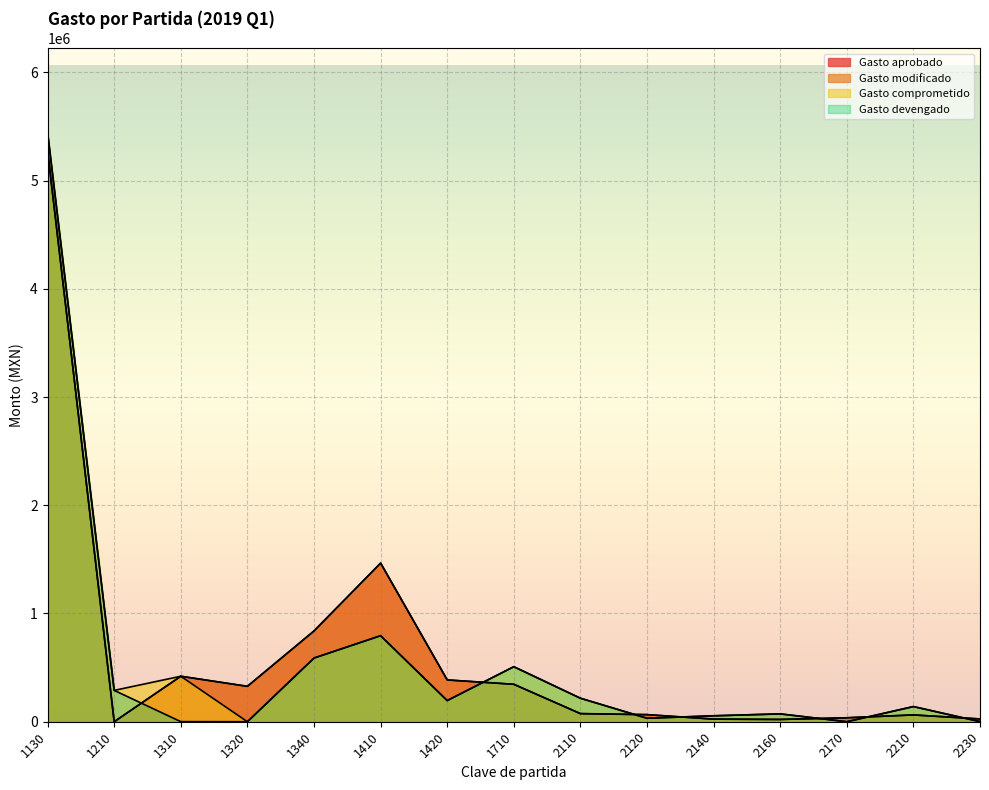

How many interior local peaks does the Gasto devengado series have?

4